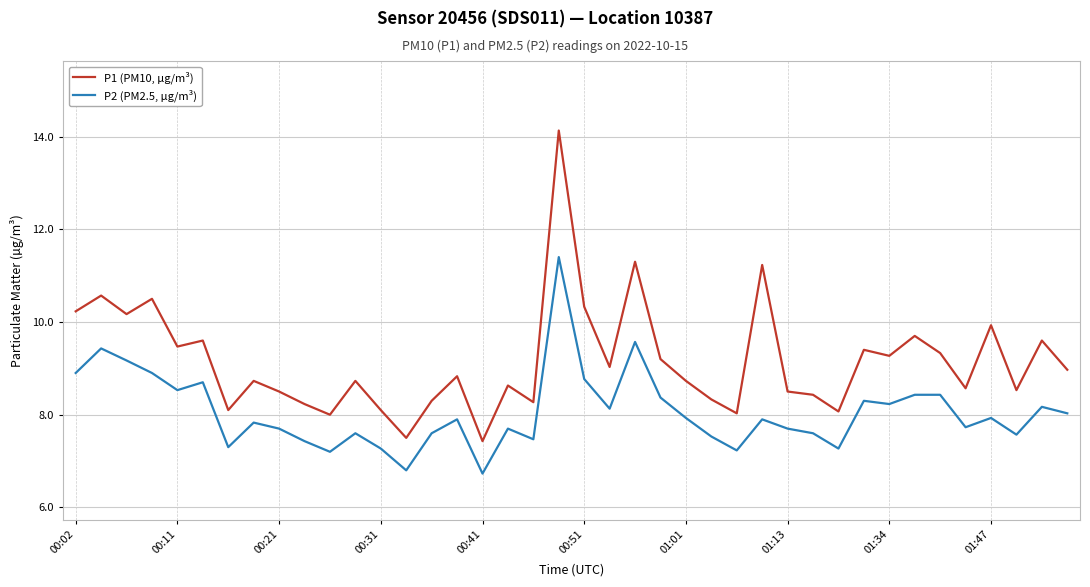

Which series has the largest total across all categories?

P1 (PM10, µg/m³)